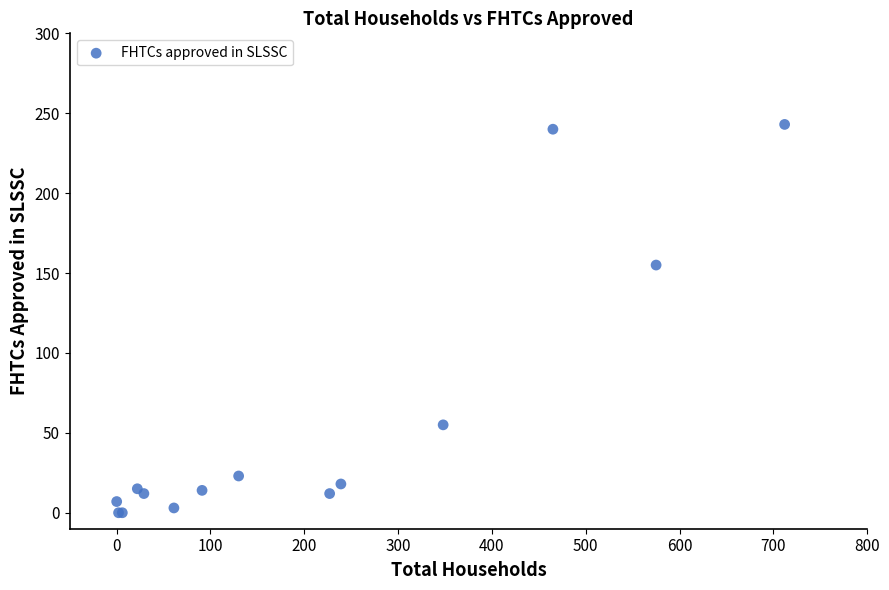

What Y value in the scatter plot is closest to 121?

155